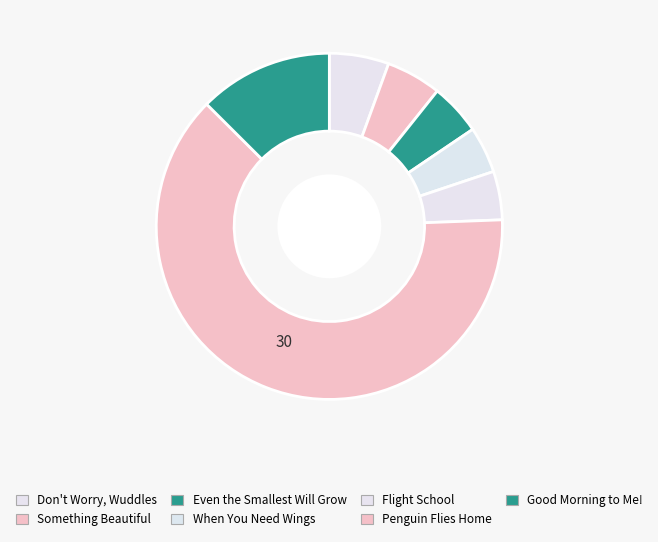

How many segments does this pie chart have?

7